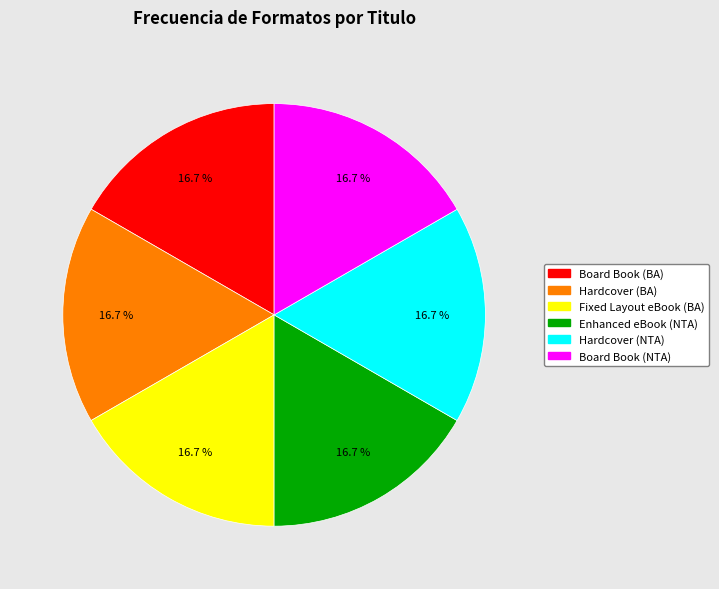

Approximately how many times larger is the value at Hardcover (NTA) compared to Fixed Layout eBook (BA)?

1.0